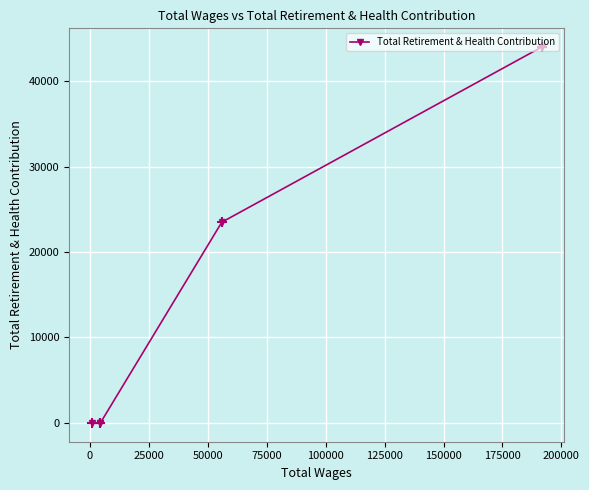

What is the sum of all values?

67459